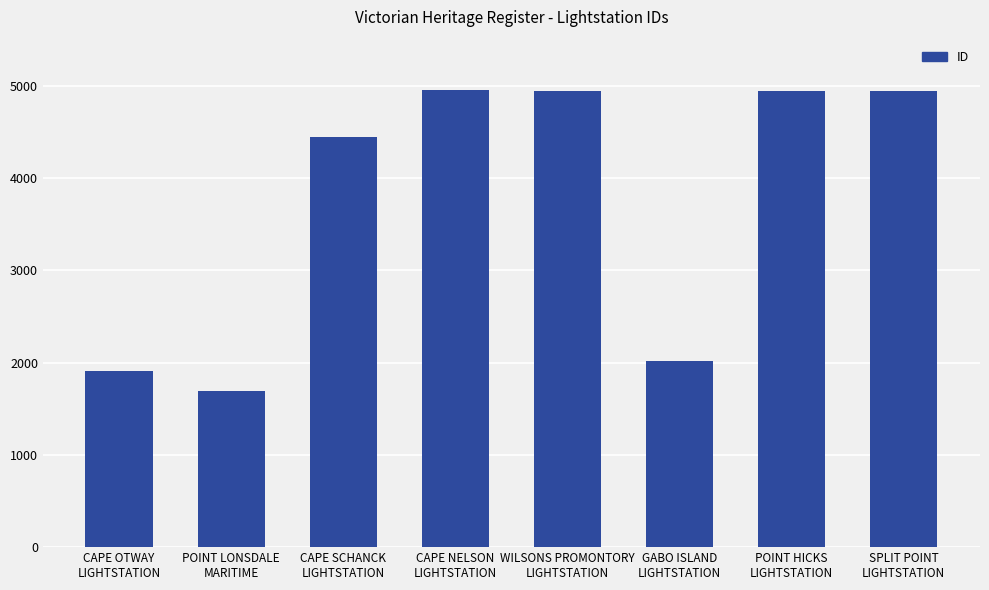

Approximately how many times larger is the value at GABO ISLAND
LIGHTSTATION compared to CAPE SCHANCK
LIGHTSTATION?

0.5